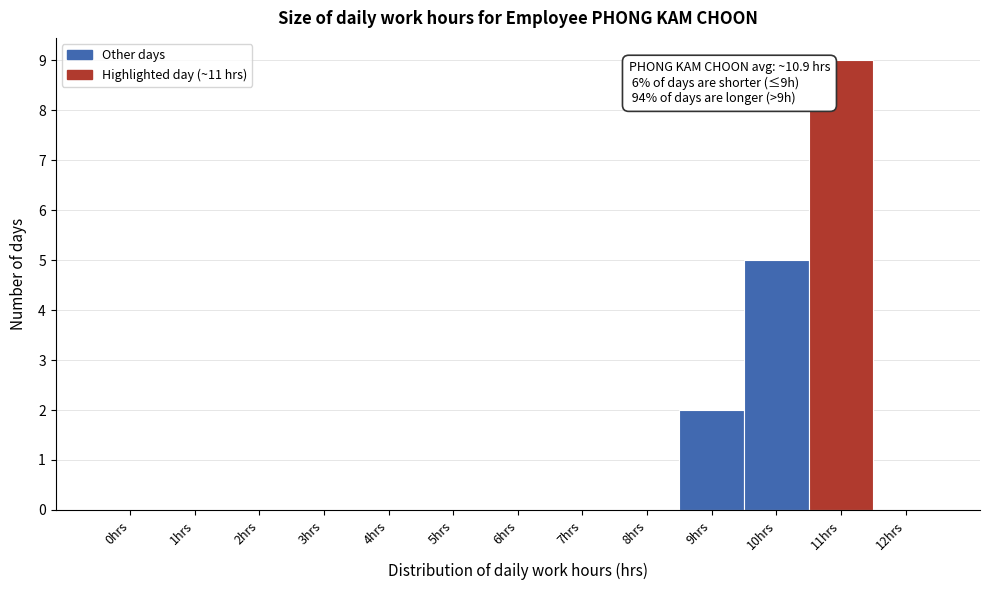

Reading left to right, list all the values displayed in this chart.

0hrs=0	1hrs=0	2hrs=0	3hrs=0	4hrs=0	5hrs=0	6hrs=0	7hrs=0	8hrs=0	9hrs=2	10hrs=5	11hrs=9	12hrs=0